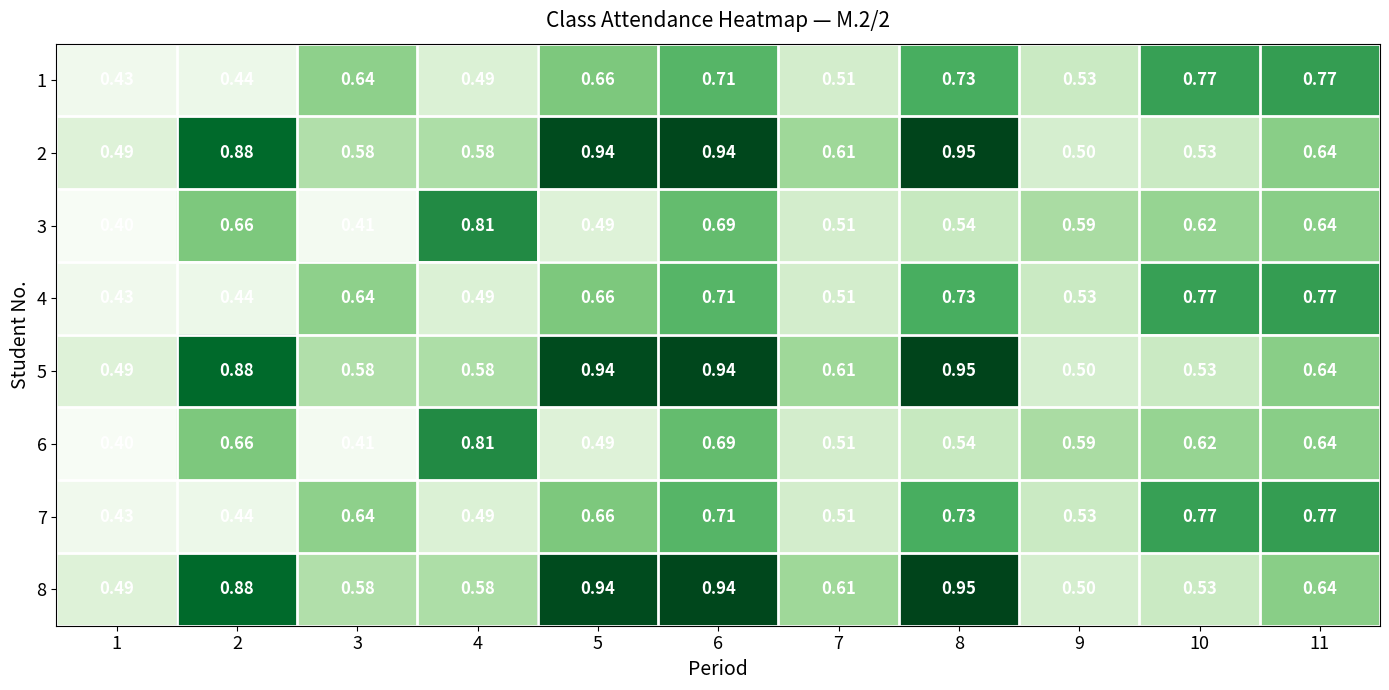

Is the value of 4 at 5 greater than the value of 7 at 9?

Yes